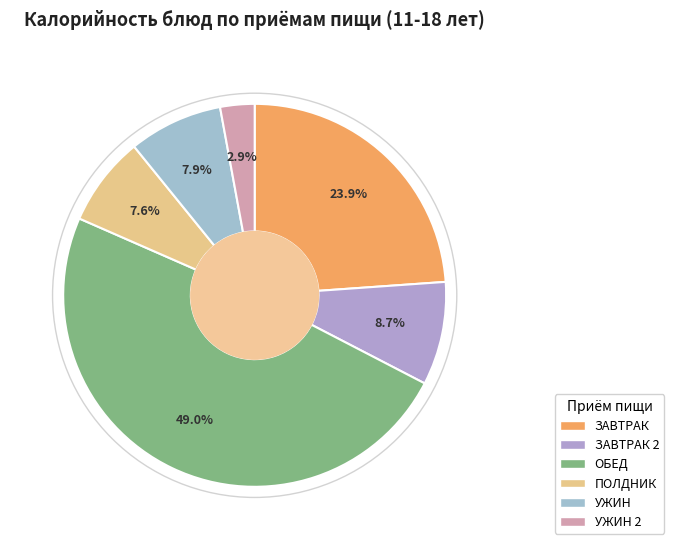

How many segments does this pie chart have?

6